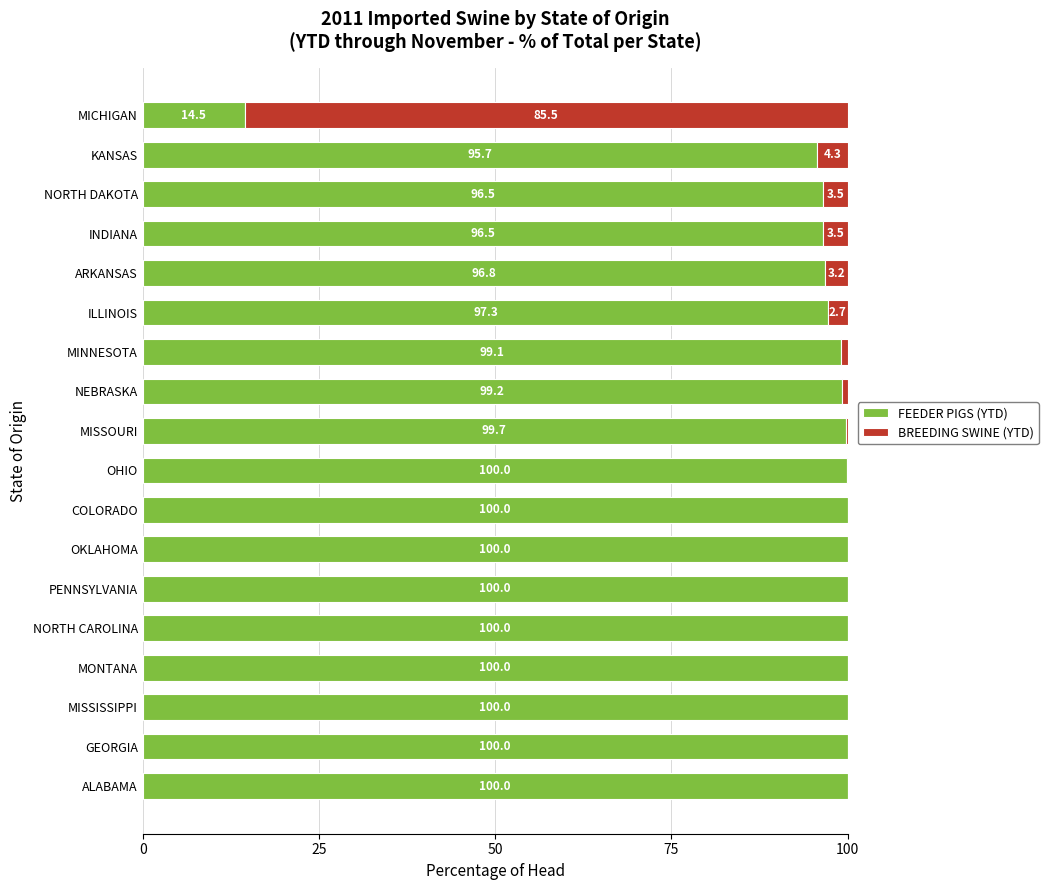

Is it true that FEEDER PIGS (YTD) equals 56.3 at MISSOURI?

False